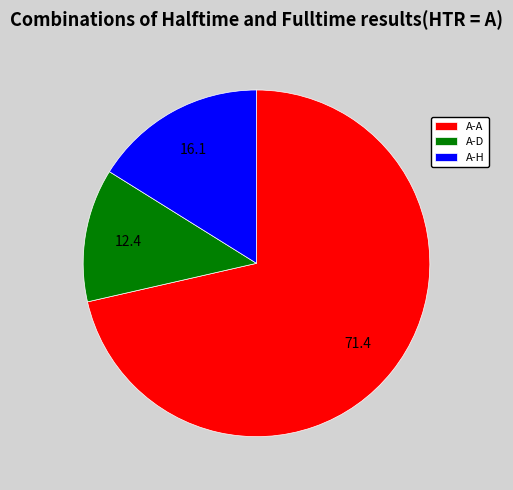

Rank the categories by value from highest to lowest.

A-A, A-H, A-D